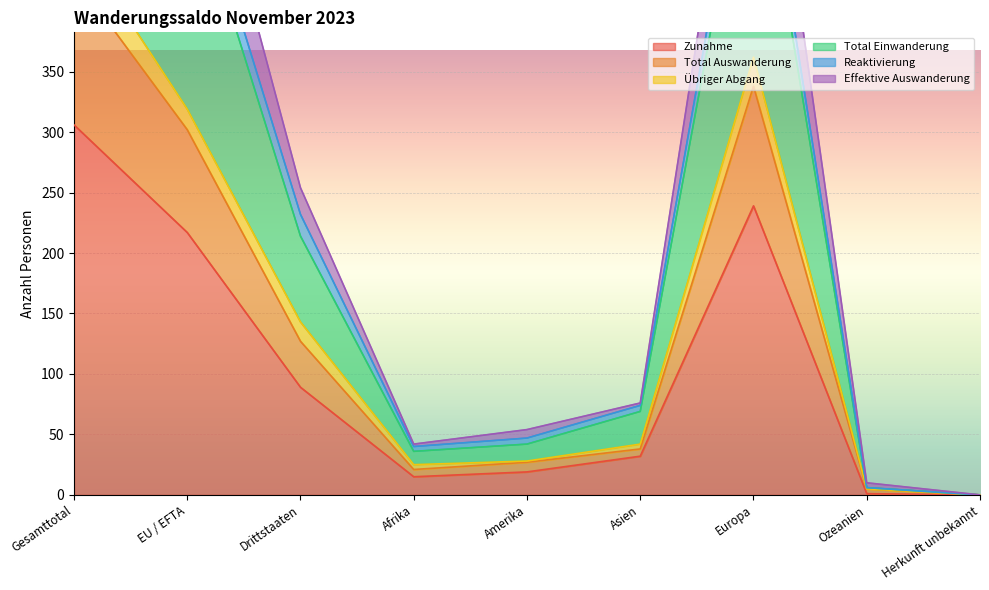

Read the Total Einwanderung value at Amerika.

42